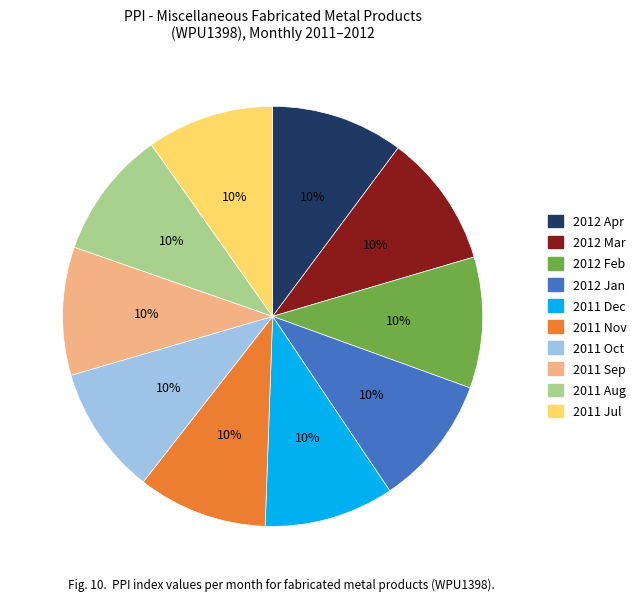

Does 2012 Feb represent more than half of the total?

No